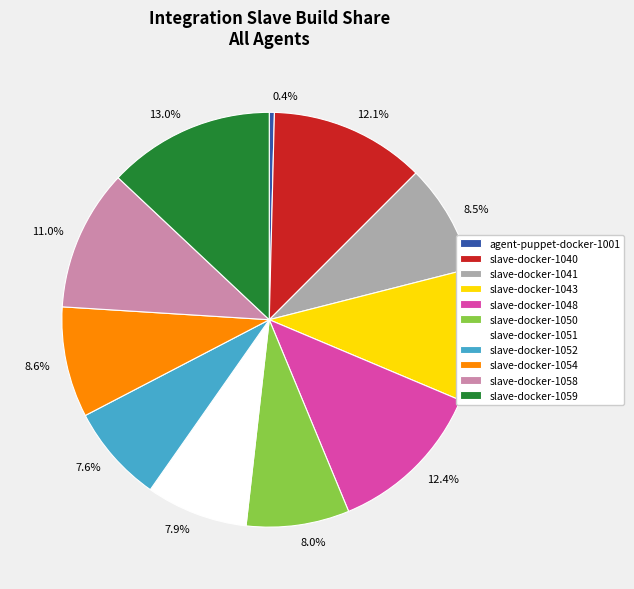

How many slices are in this pie chart?

11